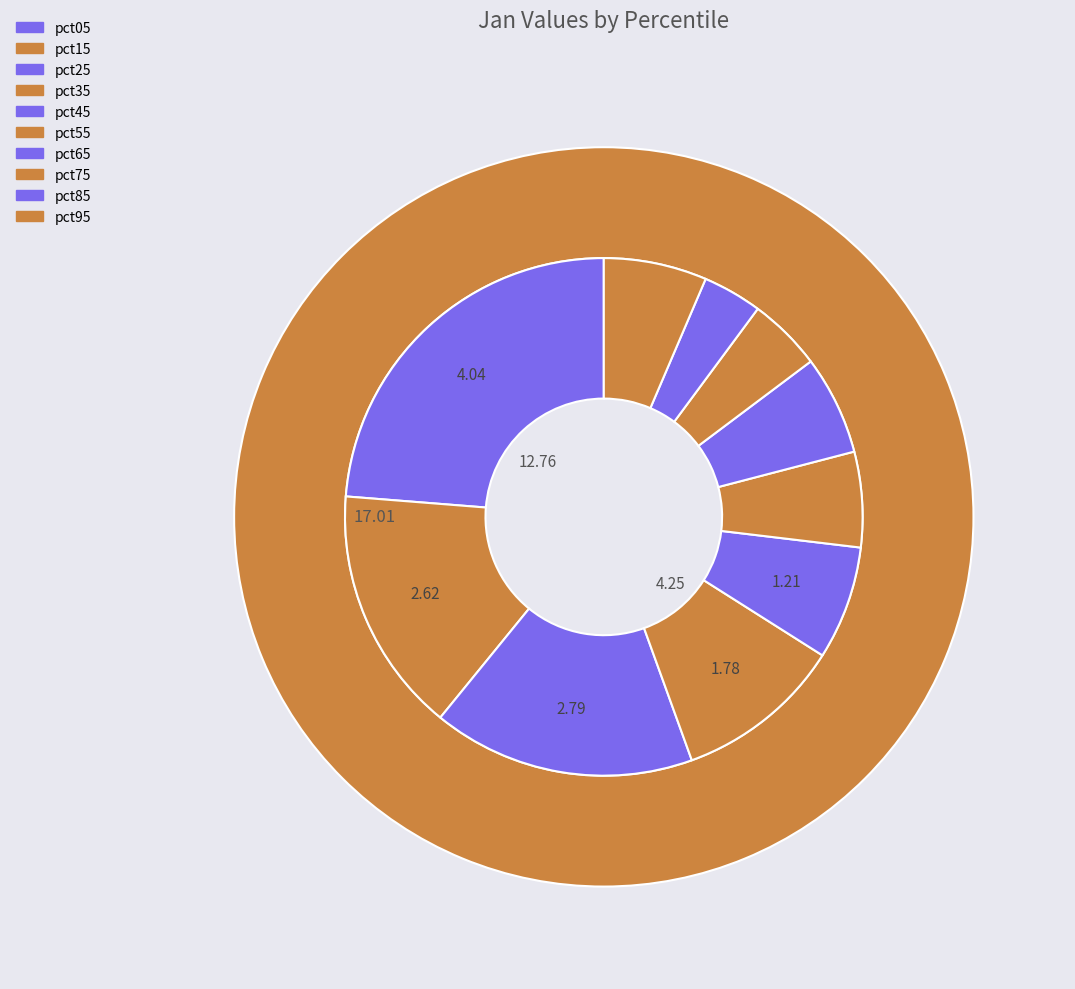

To the nearest percent, what is the difference between the largest and smallest slice percentages?

20%